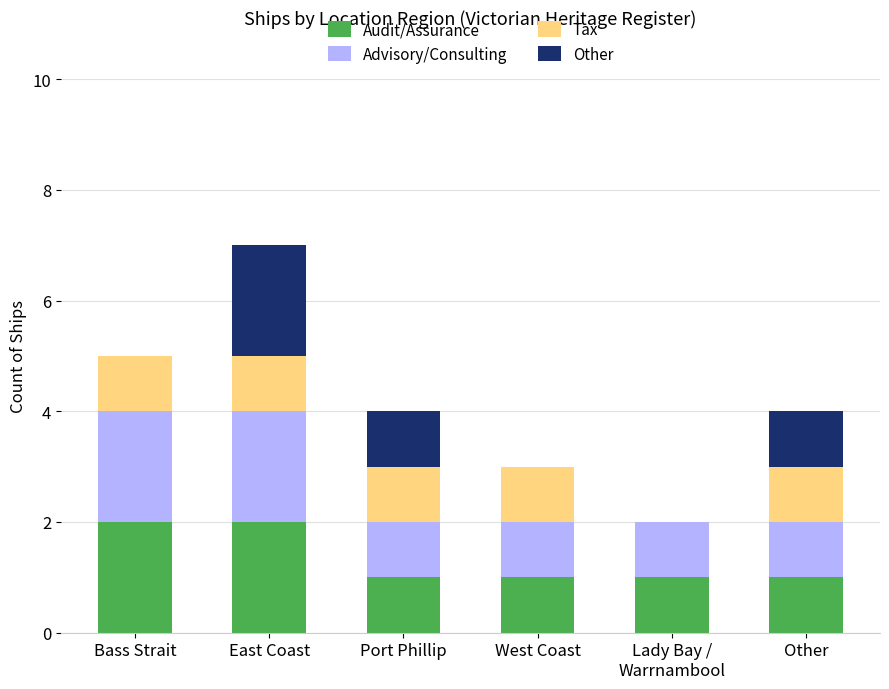

At which category is the sum across all series the highest?

East Coast